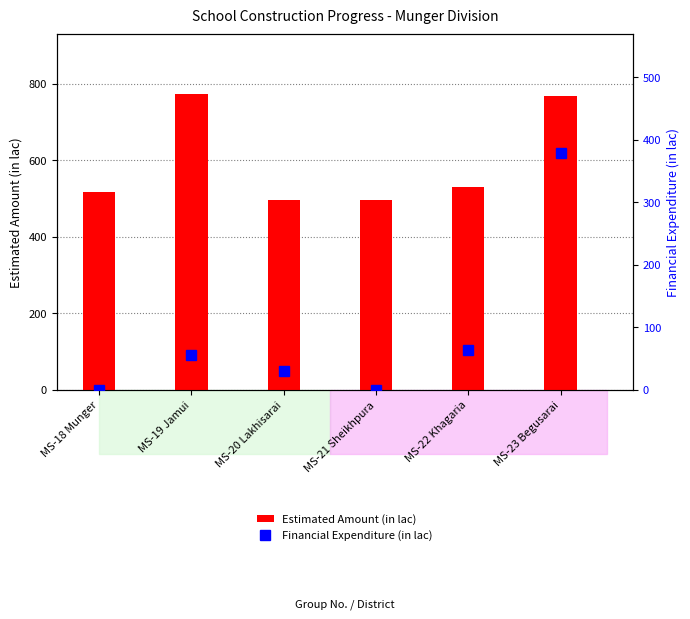

Rank the series by their average value, from highest to lowest.

Estimated Amount (in lac), Financial Expenditure (in lac)